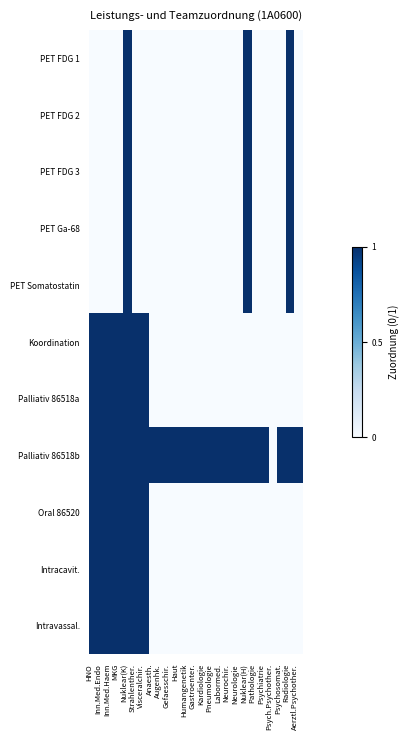

Rank the series by their maximum value, from lowest to highest.

PET FDG 1, PET FDG 2, PET FDG 3, PET Ga-68, PET Somatostatin, Koordination, Palliativ 86518a, Palliativ 86518b, Oral 86520, Intracavit., Intravassal.